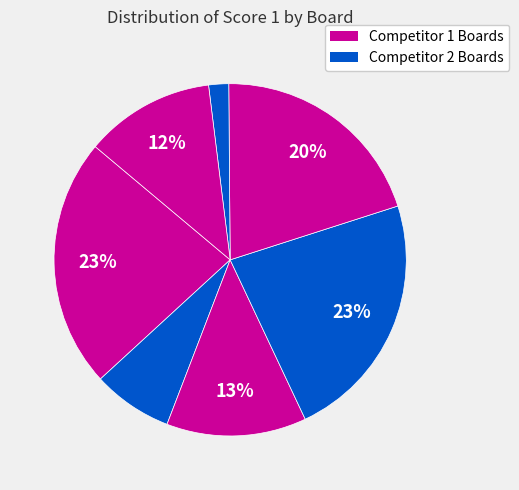

Does any single category account for the majority?

No